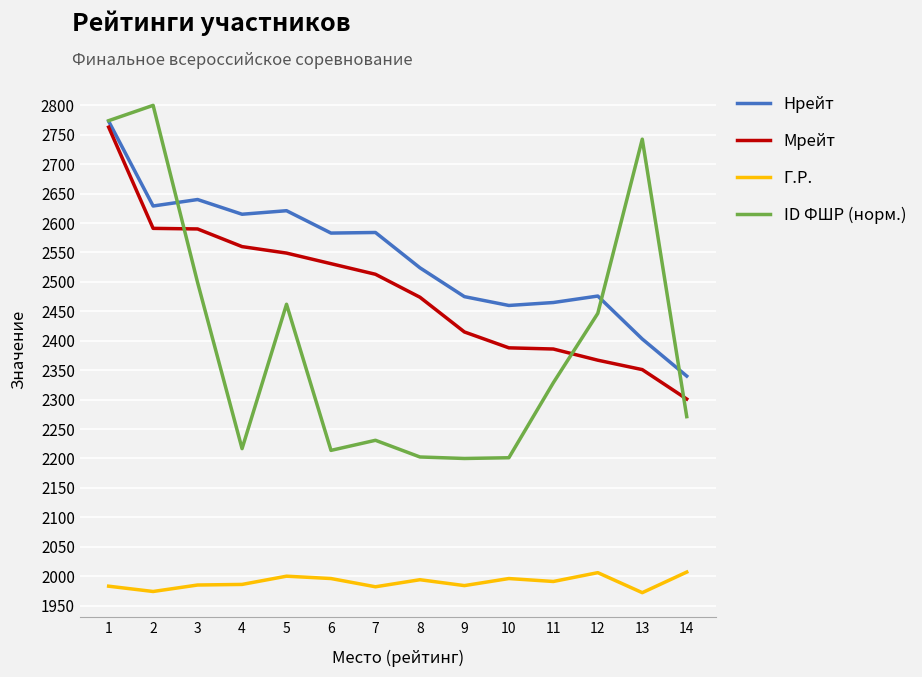

True or false: Мрейт and Г.Р. intersect in this chart.

False